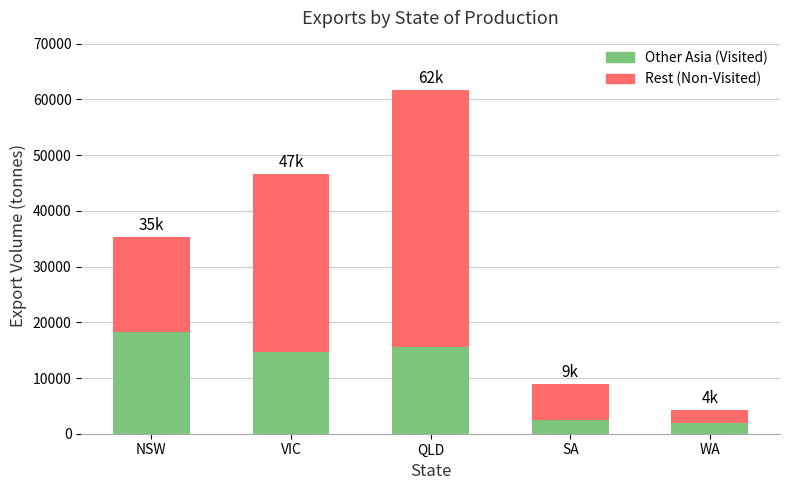

What is the total value across all series at NSW?

35377.4